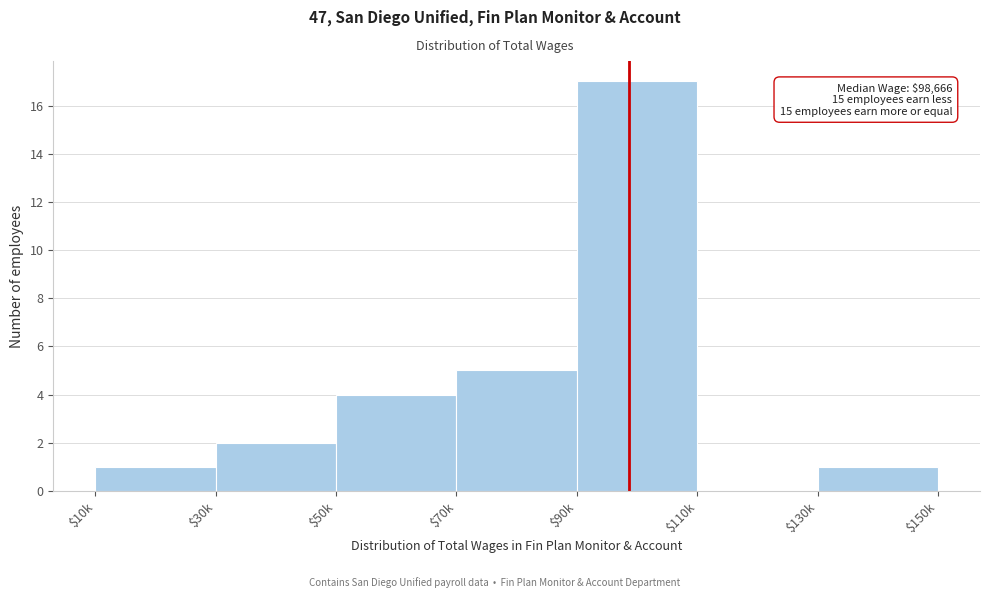

What is the sum of all values?

30